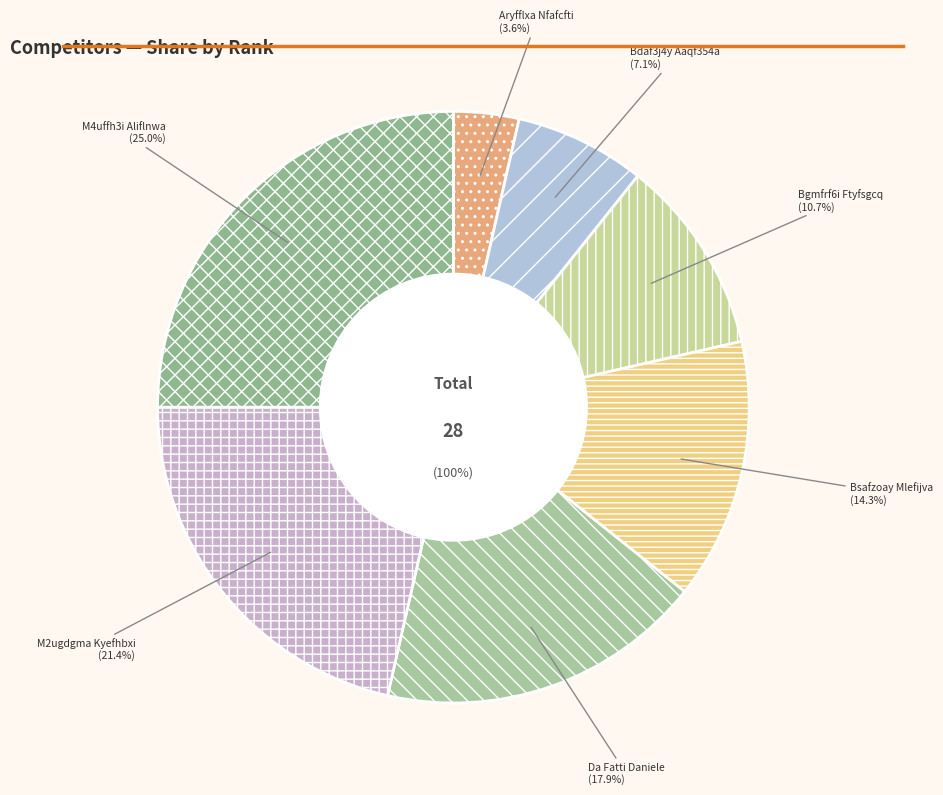

To the nearest percent, what is the average slice percentage?

14%